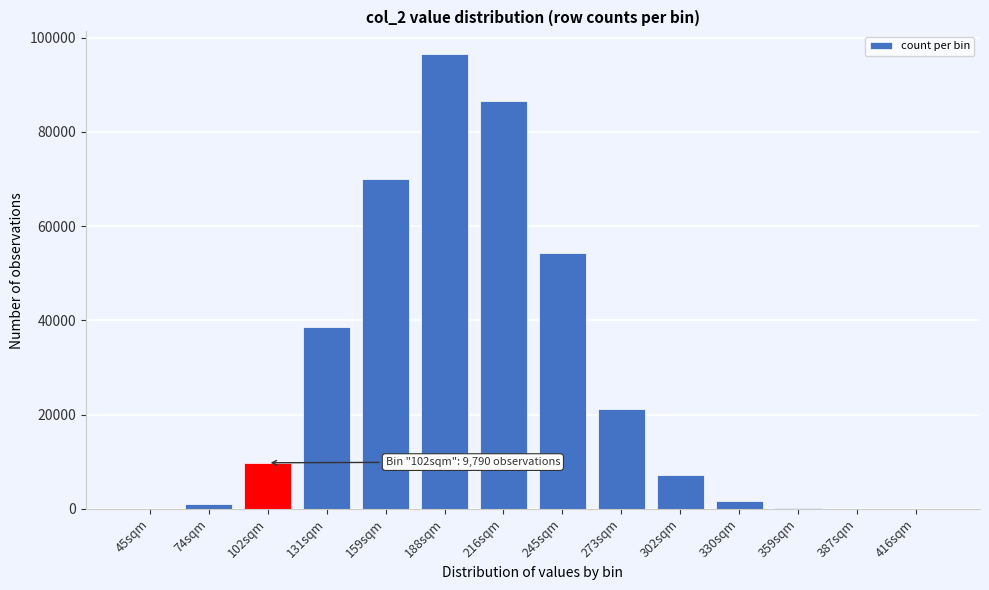

Where is the data nearest to the value 48244?

245sqm